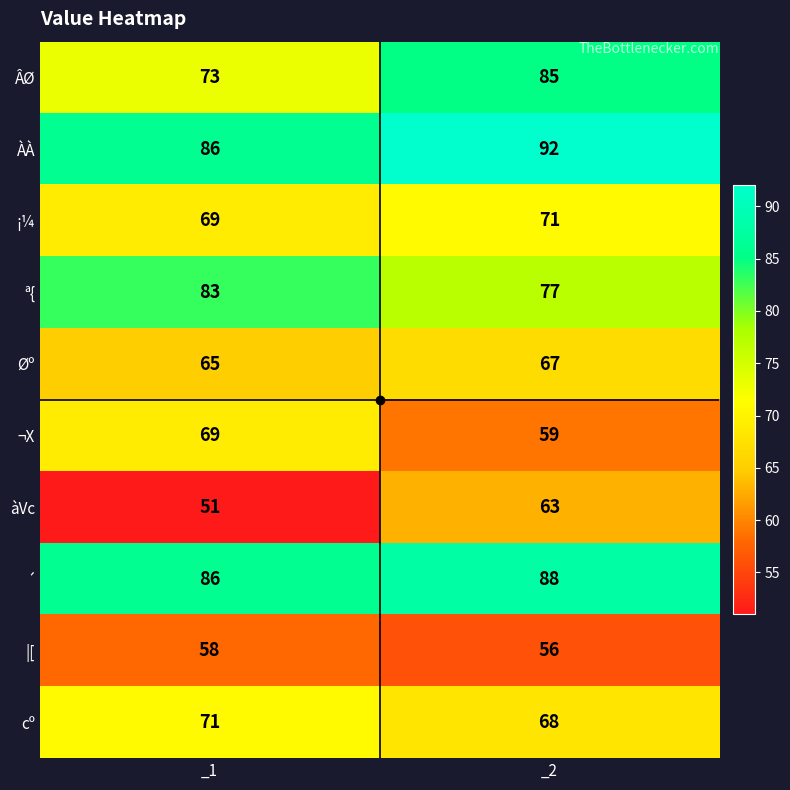

What is the difference between the ÀÀ values at _1 and _2?

6